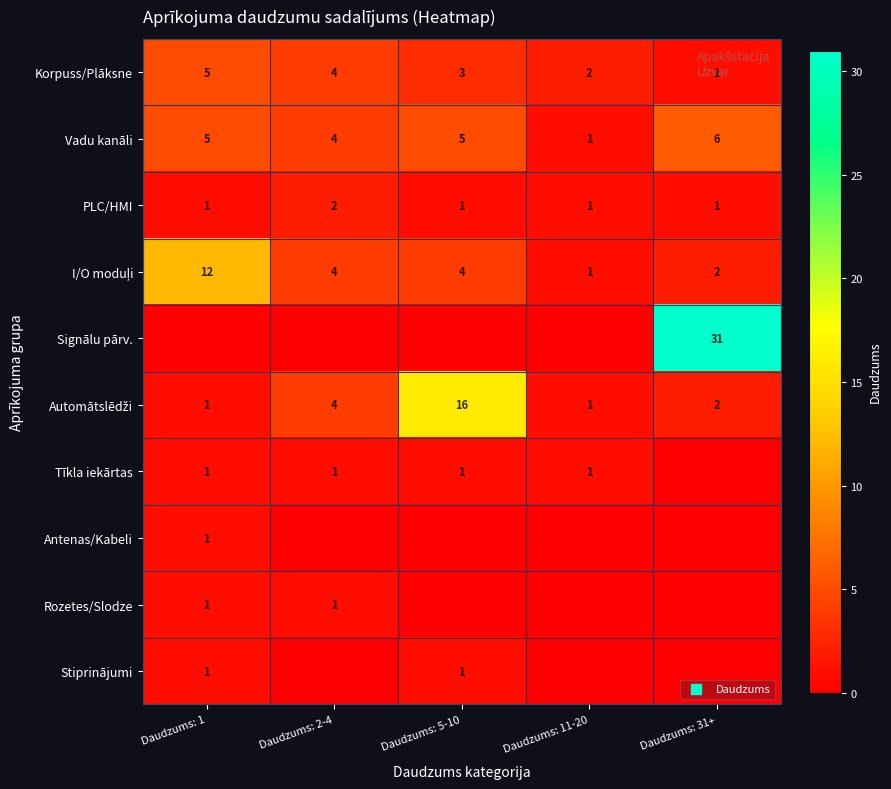

True or false: Vadu kanāli has a value of 10 at Daudzums: 31+.

False